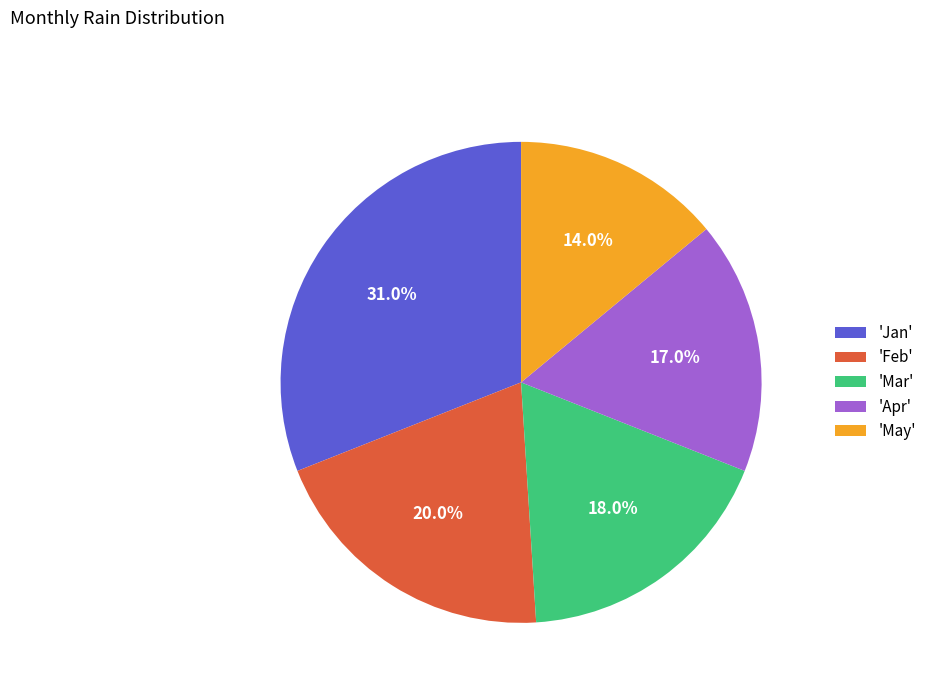

Rank the categories by value from lowest to highest.

'May', 'Apr', 'Mar', 'Feb', 'Jan'